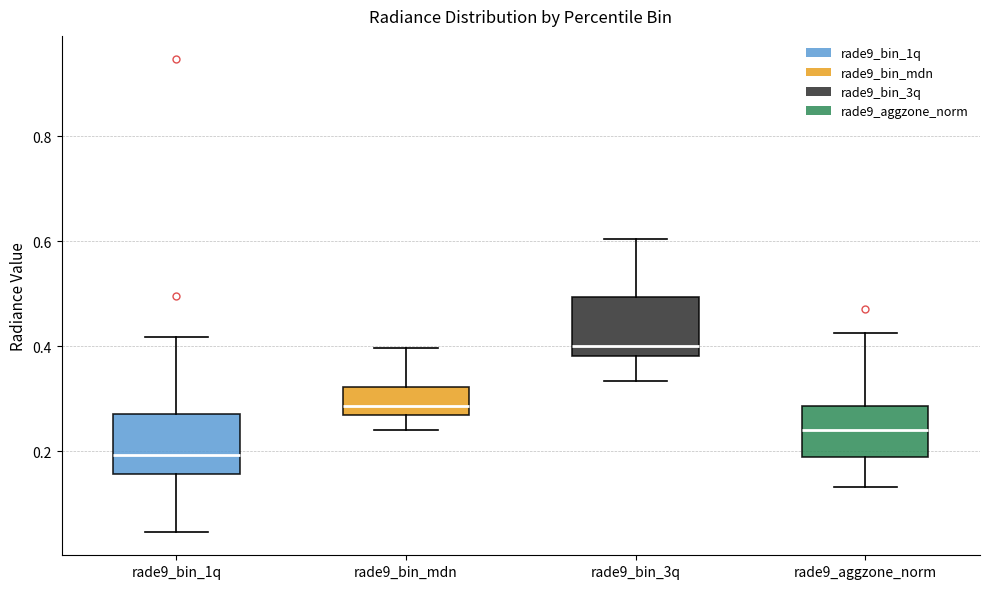

Reading left to right, transcribe this box plot: for each box, give where its median line is, the range the box spans, and where its two whiskers end, as read against the y-axis. The values are not printed on the chart, so give them approximately, as read against the axis.

rade9_bin_1q: median 0.20, box 0.16 to 0.28, whiskers 0.04 to 0.42
rade9_bin_mdn: median 0.28, box 0.26 to 0.32, whiskers 0.24 to 0.40
rade9_bin_3q: median 0.40, box 0.38 to 0.50, whiskers 0.34 to 0.60
rade9_aggzone_norm: median 0.24, box 0.18 to 0.28, whiskers 0.14 to 0.42